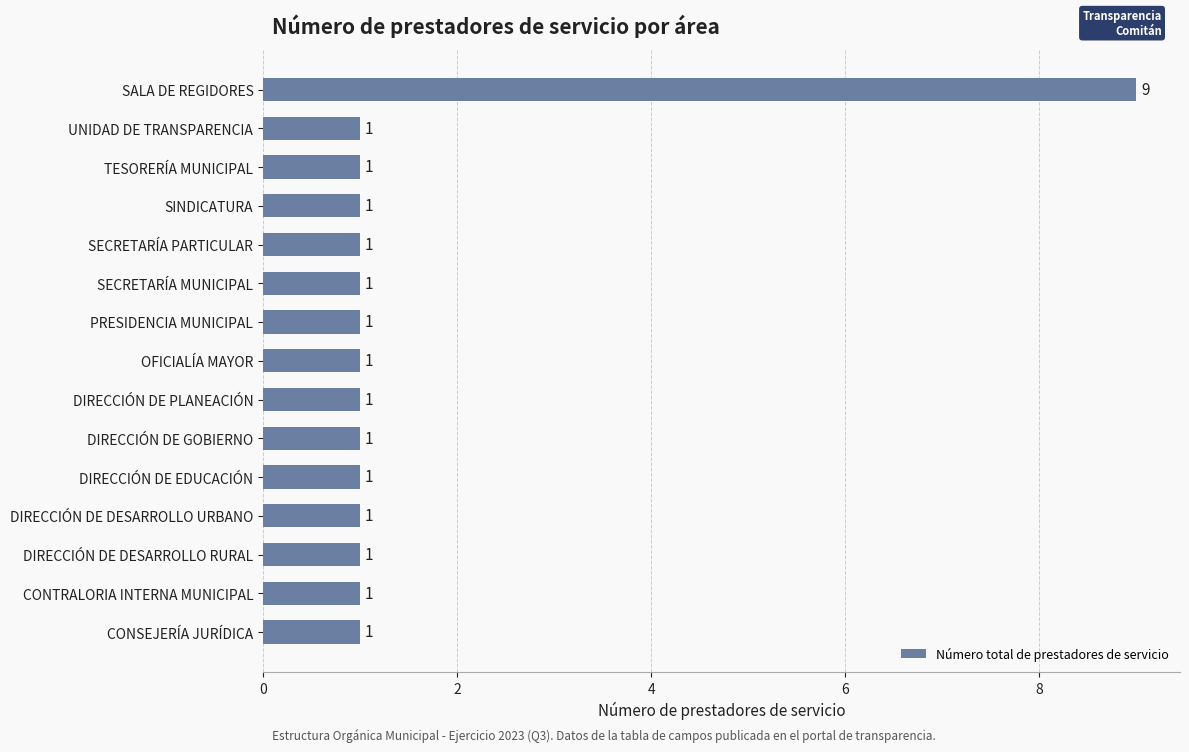

True or false: the data shows 2 at TESORERÍA MUNICIPAL.

False